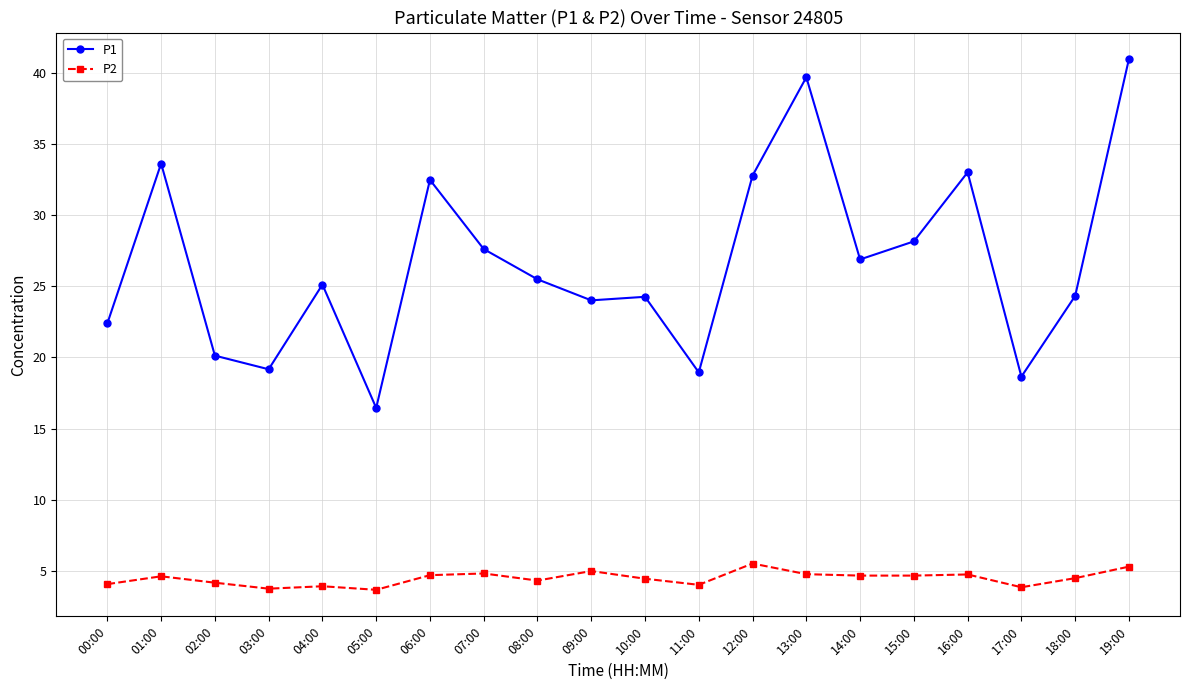

True or false: P1 and P2 cross at least once.

False